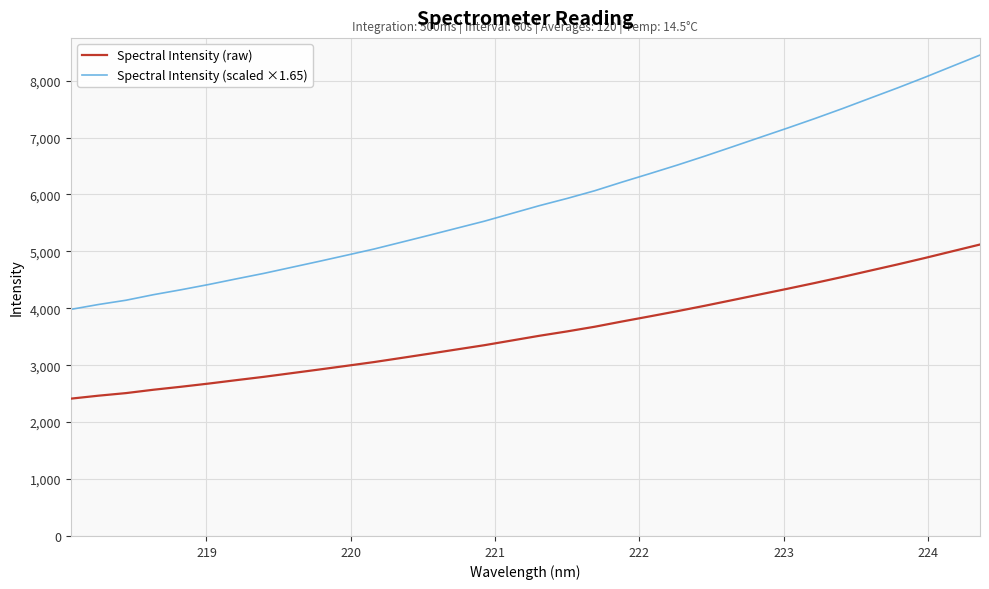

True or false: Spectral Intensity (raw) and Spectral Intensity (scaled ×1.65) cross at least once.

False